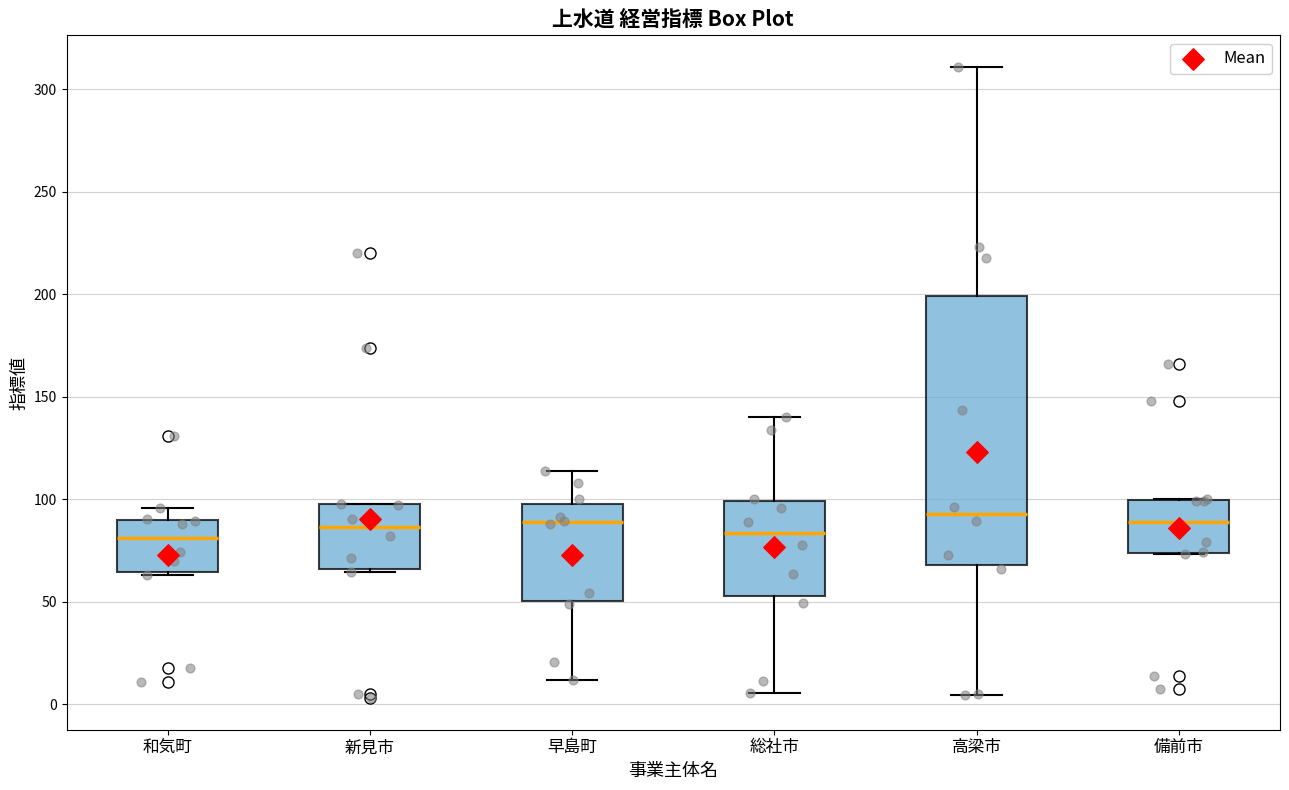

Reading left to right, transcribe this box plot: for each box, give where its median line is, the range the box spans, and where its two whiskers end, as read against the y-axis. The values are not printed on the chart, so give them approximately, as read against the axis.

和気町: median 80, box 65 to 90, whiskers 65 (just below the box's lower edge) to 95
新見市: median 85, box 65 to 100, whiskers 65 (just below the box's lower edge) to 100
早島町: median 90, box 50 to 100, whiskers 10 to 115
総社市: median 85, box 55 to 100, whiskers 5 to 140
高梁市: median 95, box 70 to 200, whiskers 5 to 310
備前市: median 90, box 75 to 100, whiskers 75 to 100